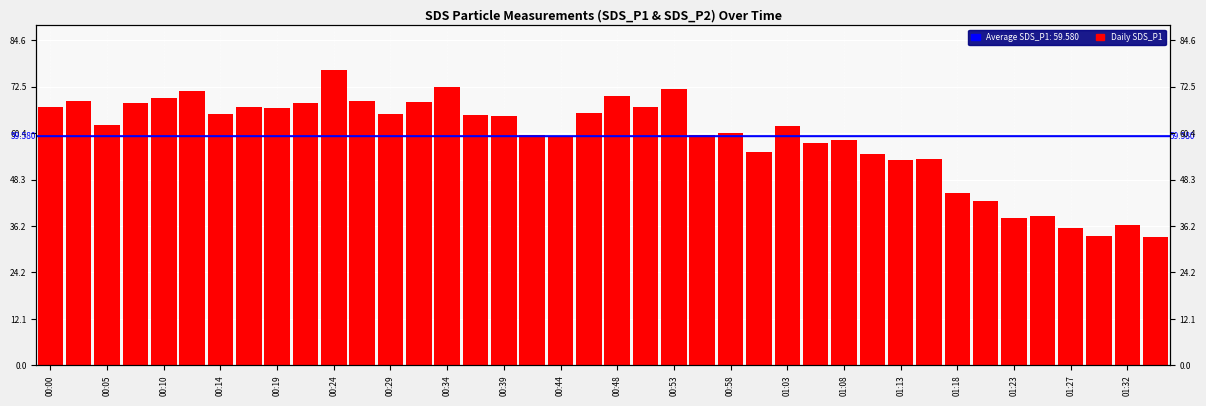

Rank the categories by value from highest to lowest.

00:24, 00:34, 00:53, 00:12, 00:48, 00:10, 00:27, 00:02, 00:31, 00:07, 00:22, 00:17, 00:00, 00:51, 00:19, 00:46, 00:14, 00:29, 00:36, 00:39, 00:05, 01:03, 00:58, 00:56, 00:41, 00:44, 01:08, 01:06, 01:01, 01:10, 01:15, 01:13, 01:18, 01:20, 01:25, 01:23, 01:32, 01:27, 01:30, 01:35